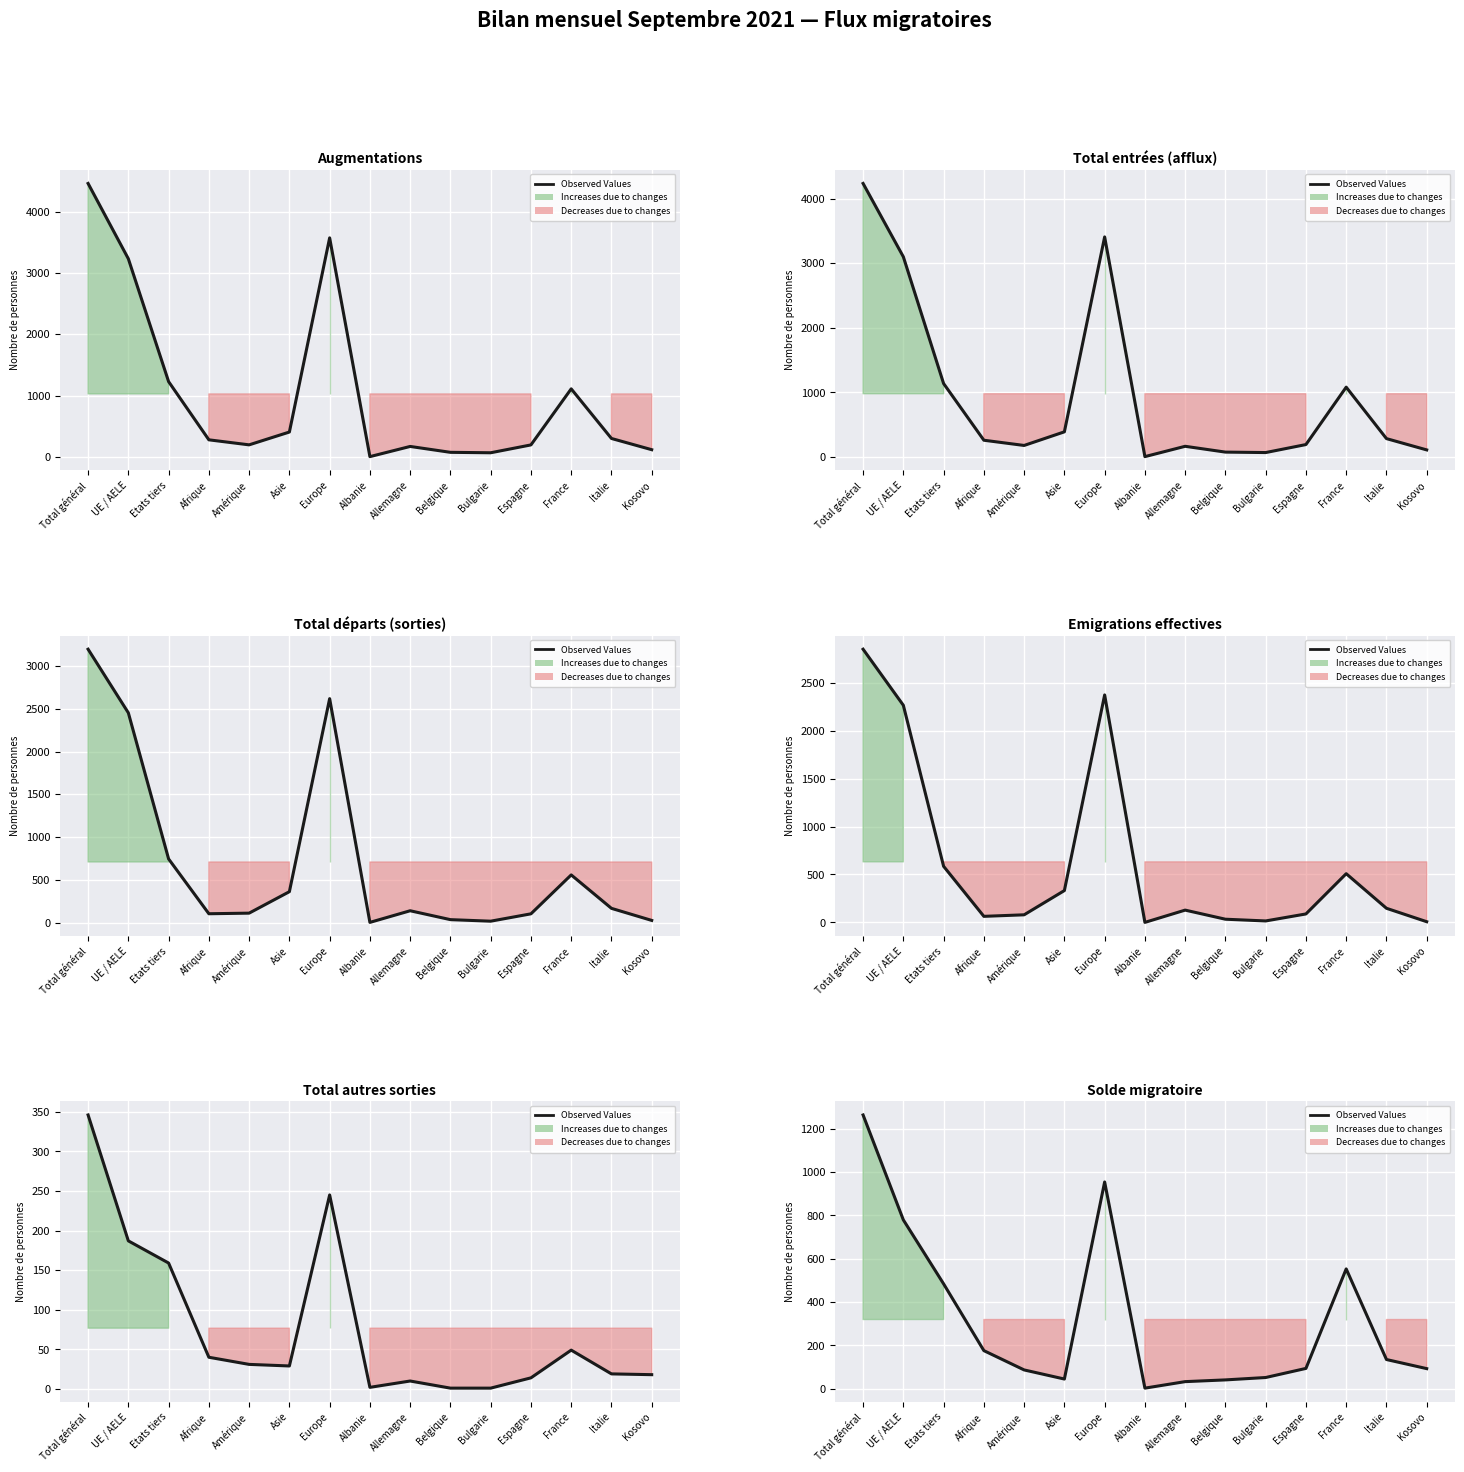

Count the number of values greater than 94.

7